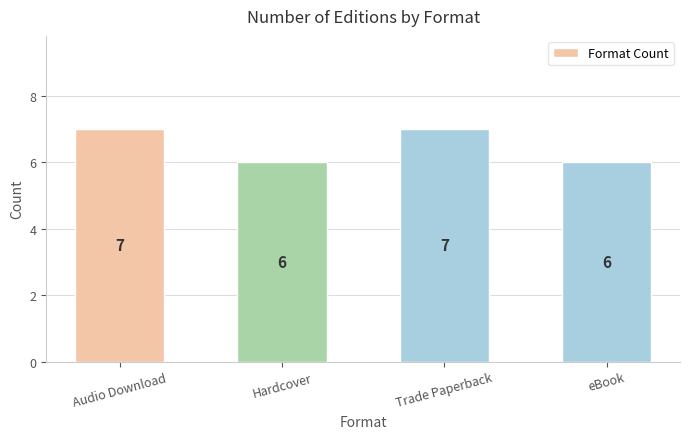

What is the value of the 3rd bar from the left?

7